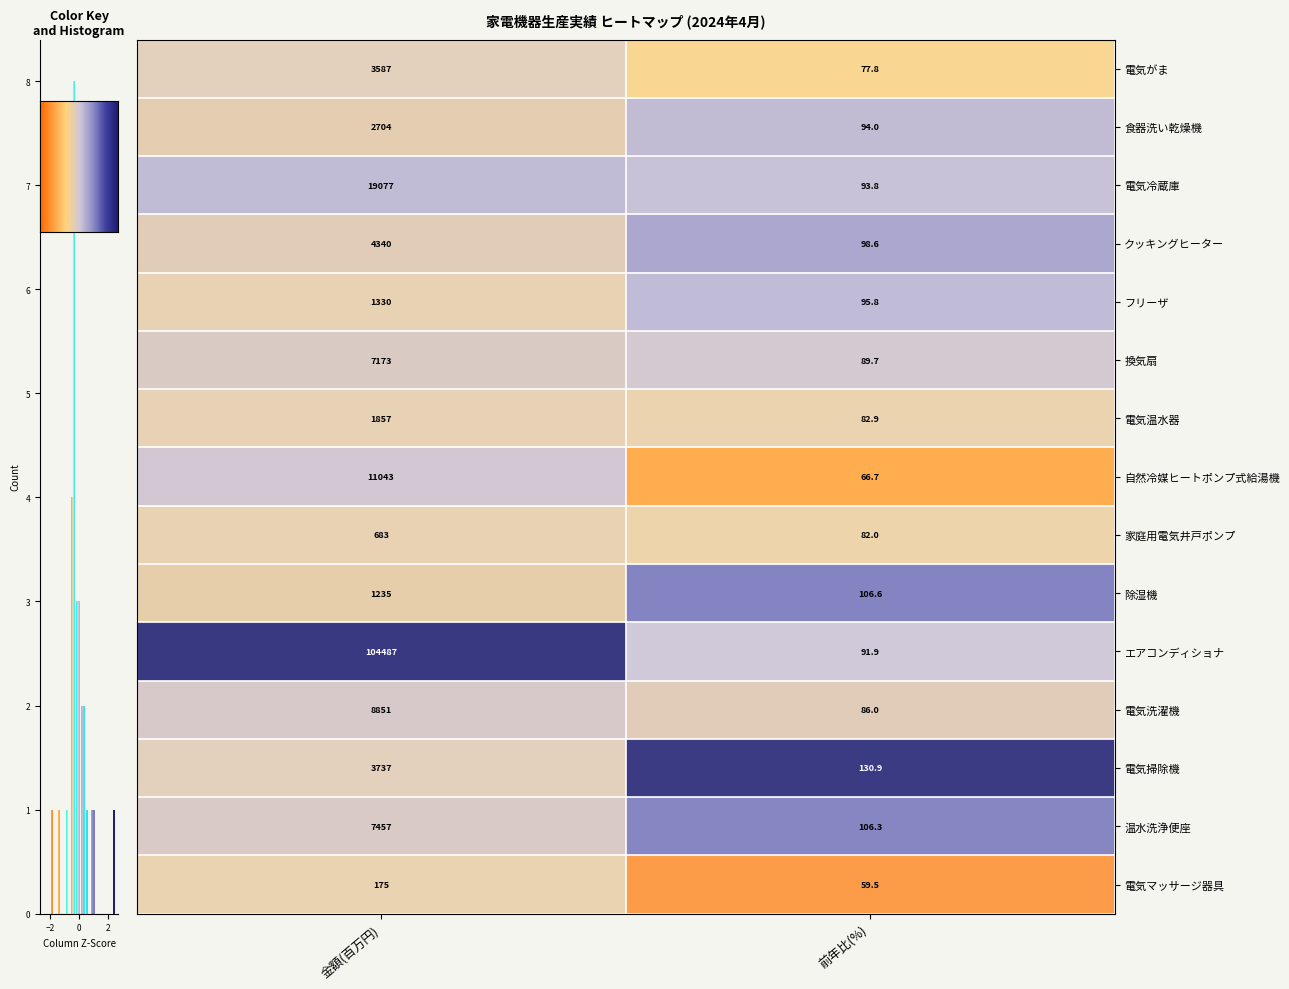

At how many categories does at least one series exceed 1?

2